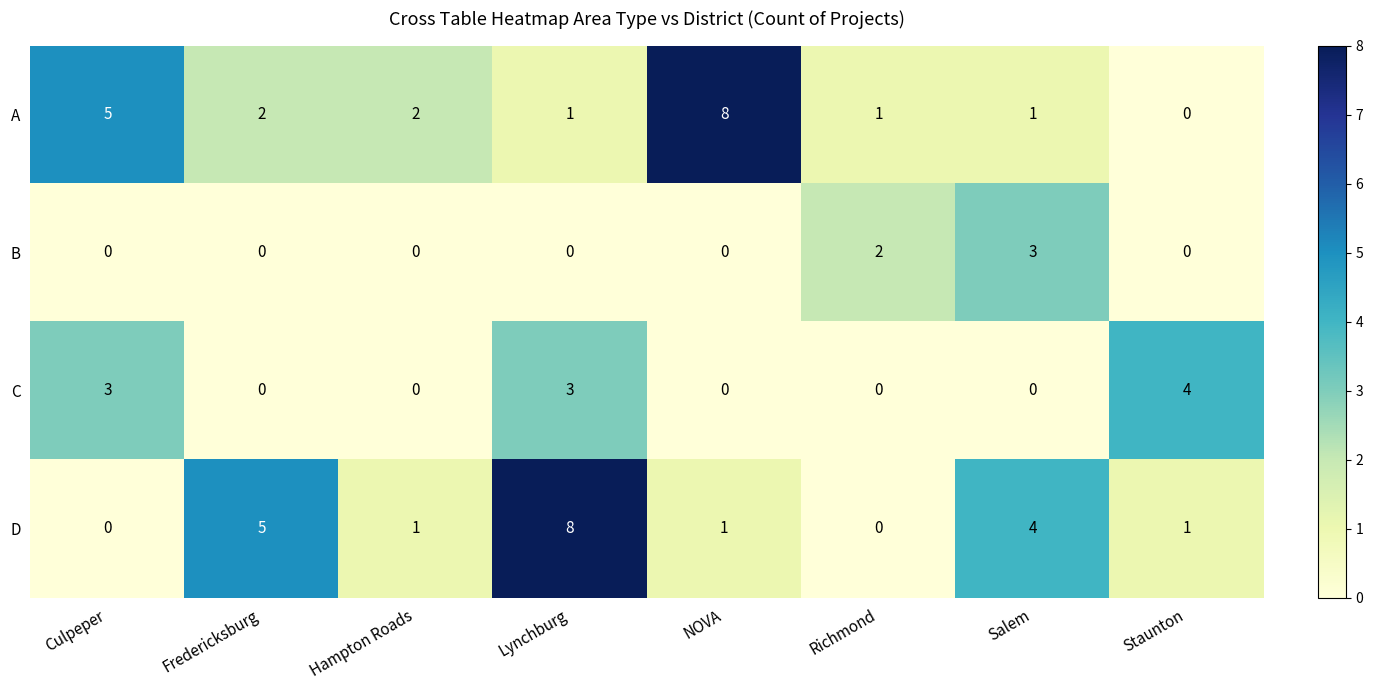

What is the highest value of the C series?

4